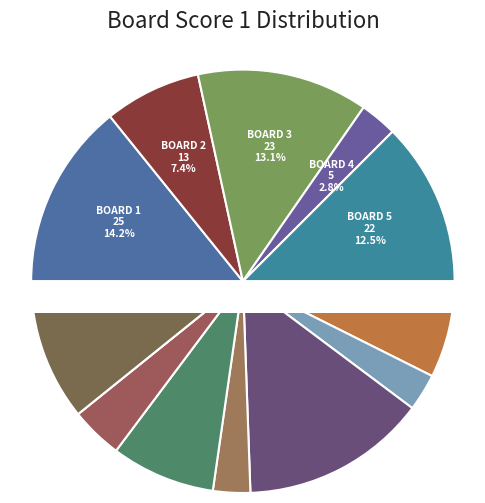

To the nearest percent, what percentage of the pie is Board 8
Ciannarella Franck?

14%